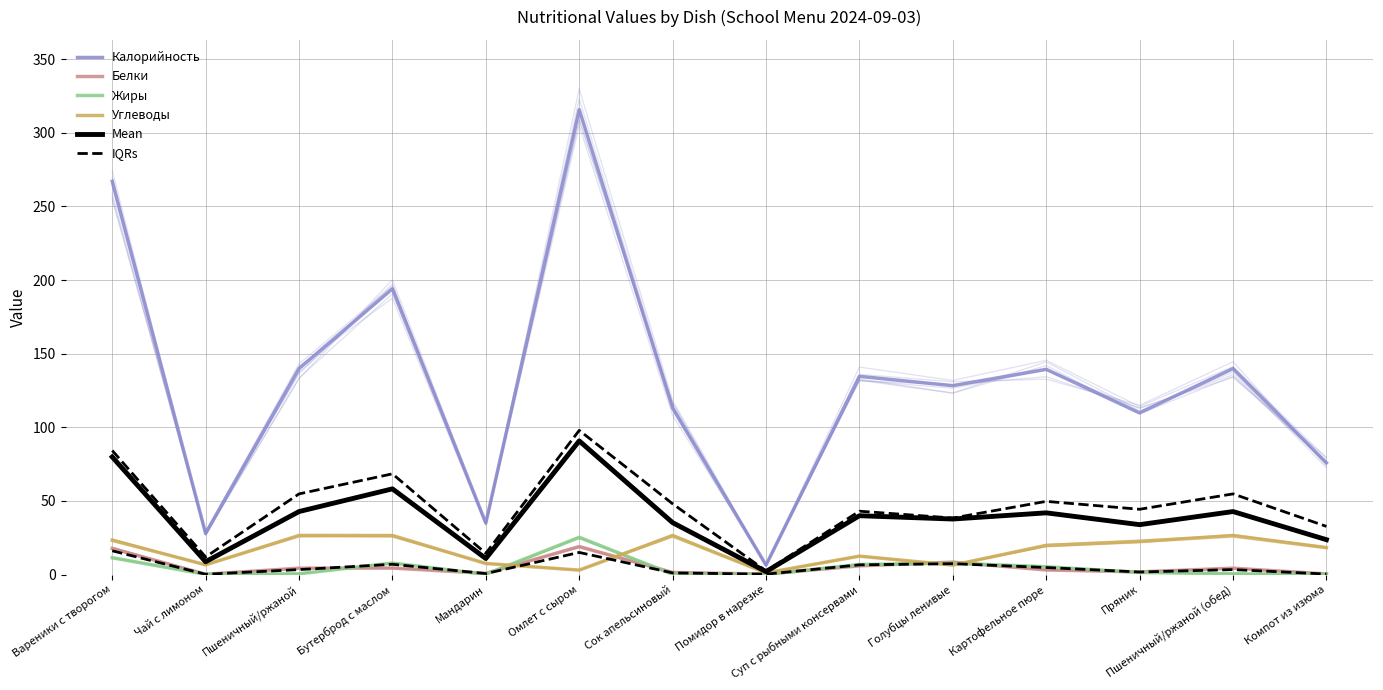

True or false: Жиры and Калорийность cross at least once.

False